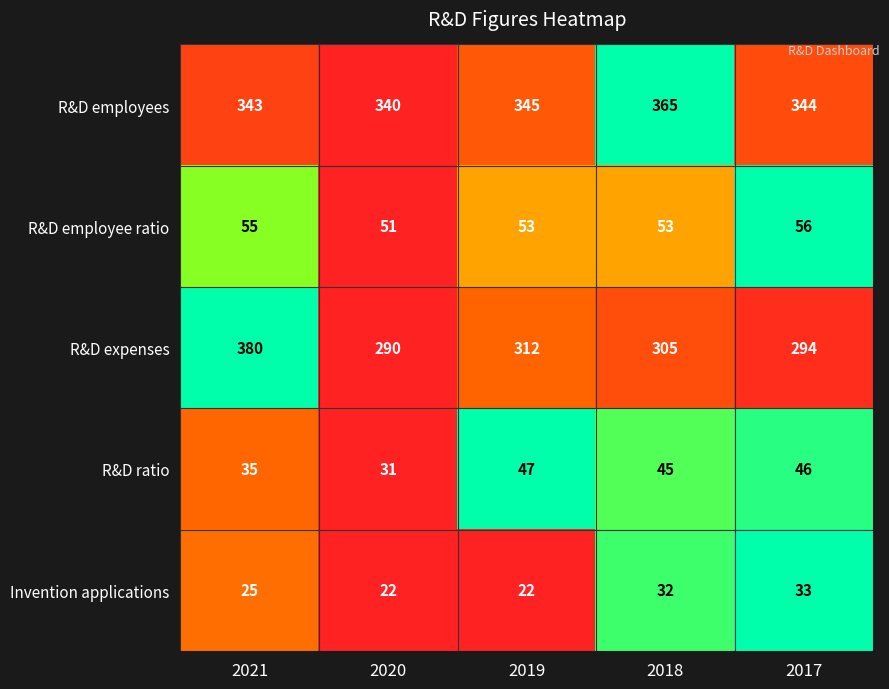

What value does the R&D employees series have at 2019, to the nearest 5?

345